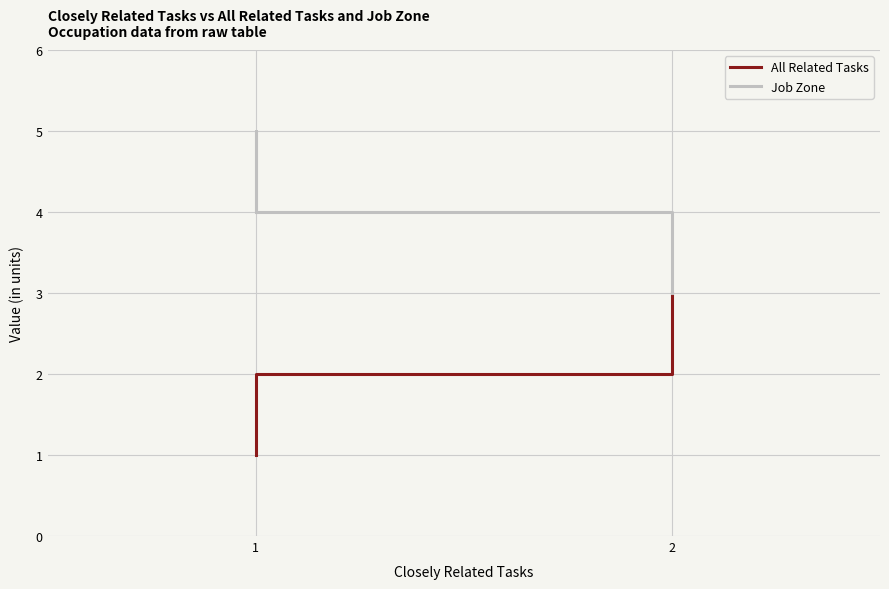

At which label is All Related Tasks closest to 2?

2